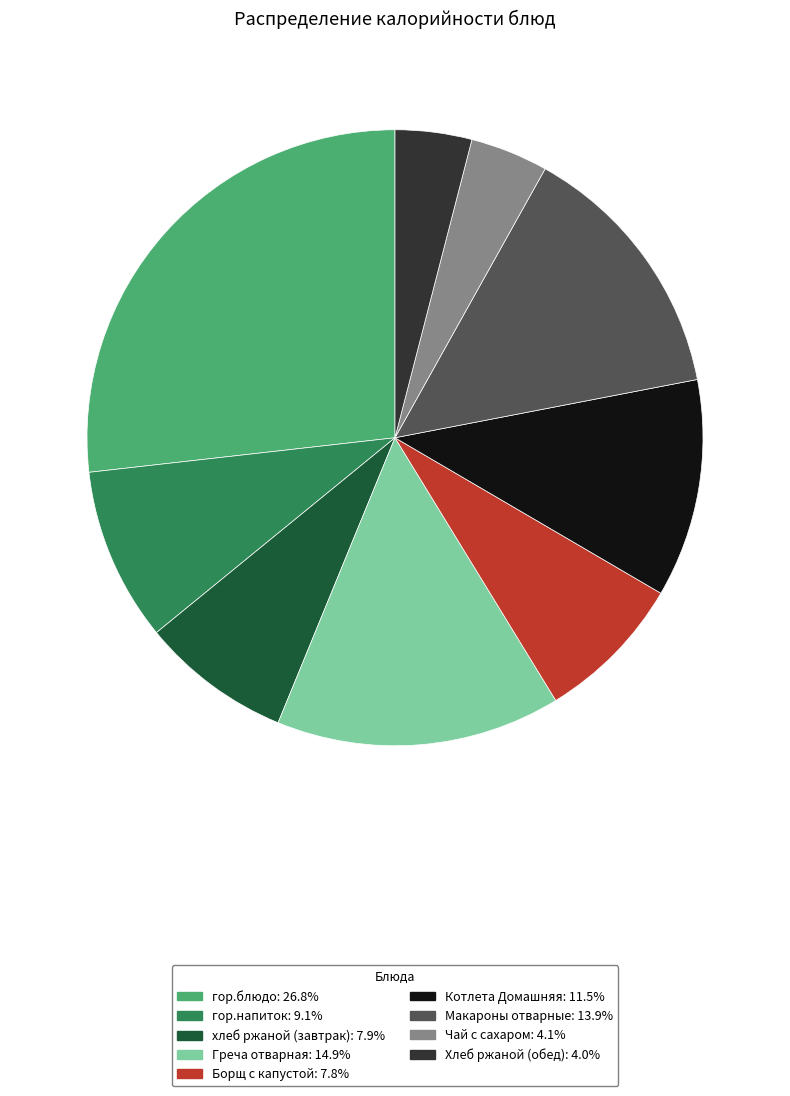

True or false: хлеб ржаной (завтрак) accounts for 22% of the total.

False